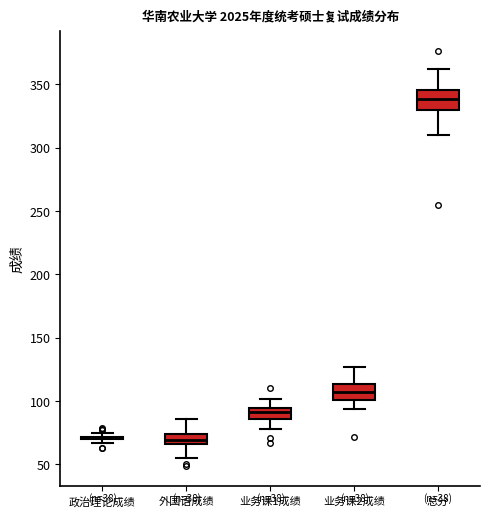

Reading left to right, read every box against the y-axis: the position of its median line, the range the box covers, and the ends of its whiskers. The values are not printed on the chart, so give them approximately, as read against the axis.

政治理论成绩: box collapsed to a line at 70, whiskers 65 to 75
外国语成绩: median 70, box 65 to 75, whiskers 55 to 85
业务课1成绩: median 90, box 85 to 95, whiskers 80 to 100
业务课2成绩: median 105, box 100 to 115, whiskers 95 to 125
总分: median 340, box 330 to 345, whiskers 310 to 360